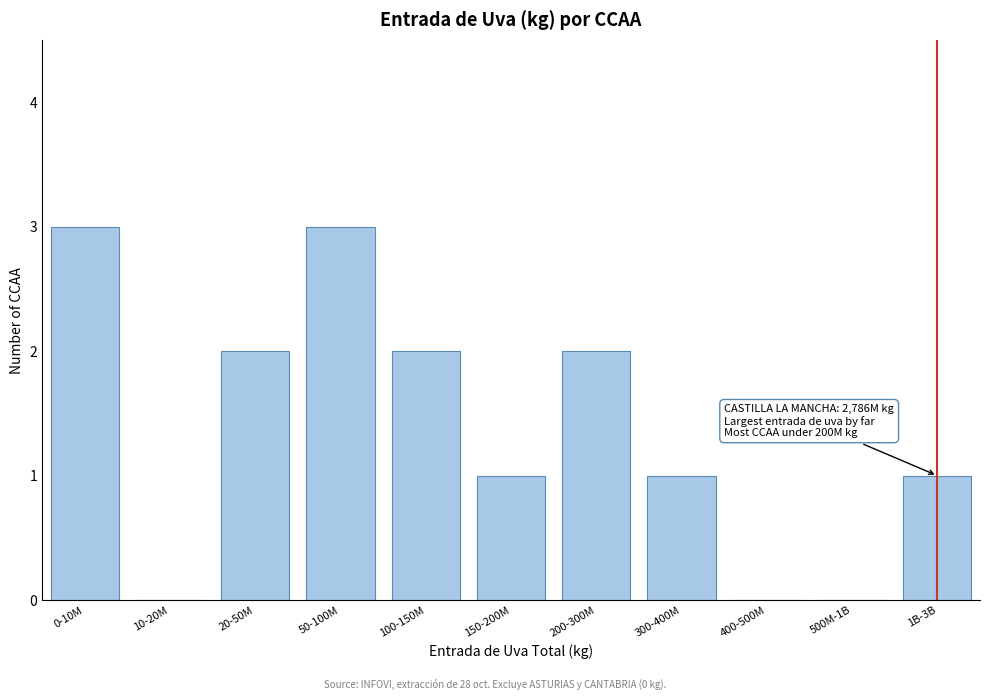

Reading left to right, what are all the values shown in this chart?

0-10M=3	10-20M=0	20-50M=2	50-100M=3	100-150M=2	150-200M=1	200-300M=2	300-400M=1	400-500M=0	500M-1B=0	1B-3B=1